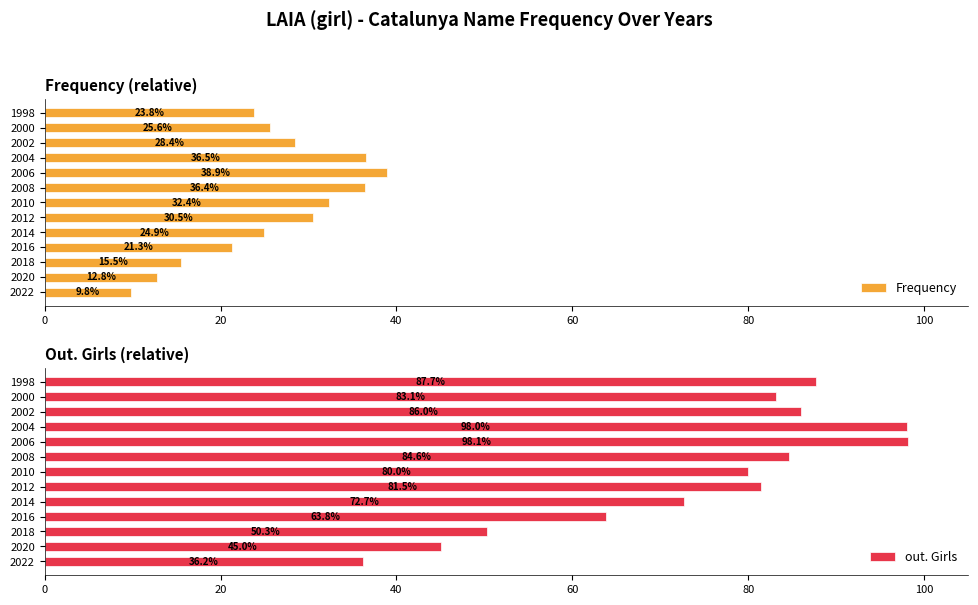

Where is out. Girls nearest to the value 67?

2016